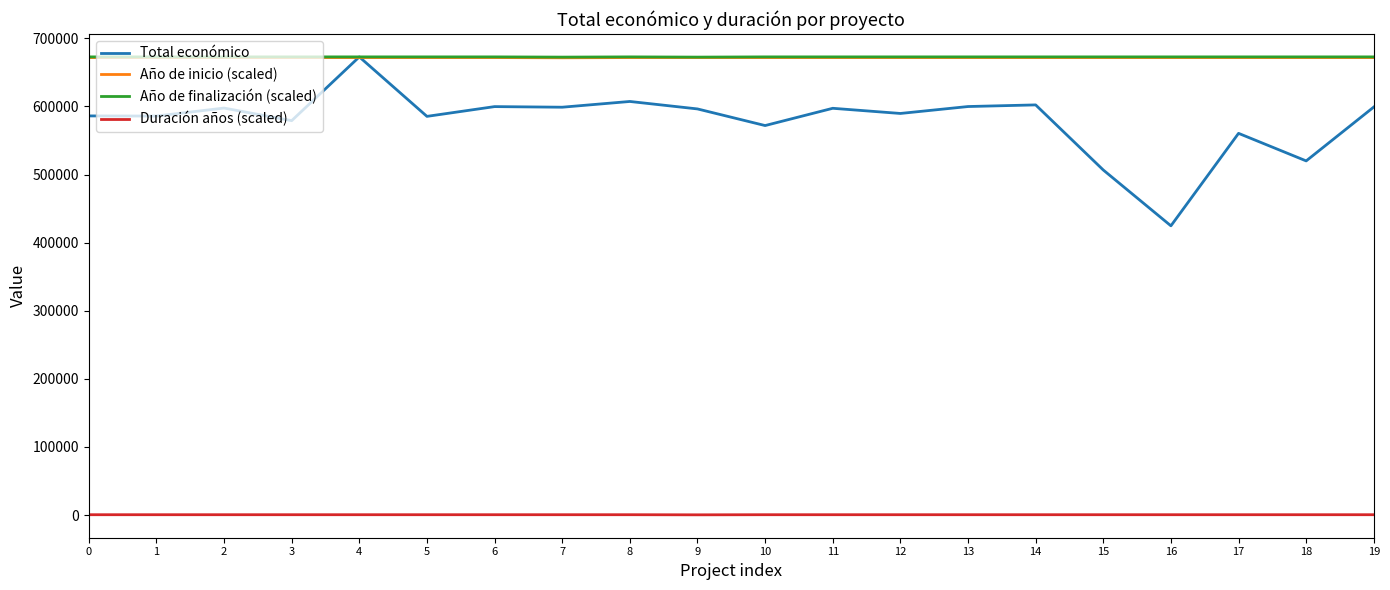

What is the greatest value displayed?

672807.0